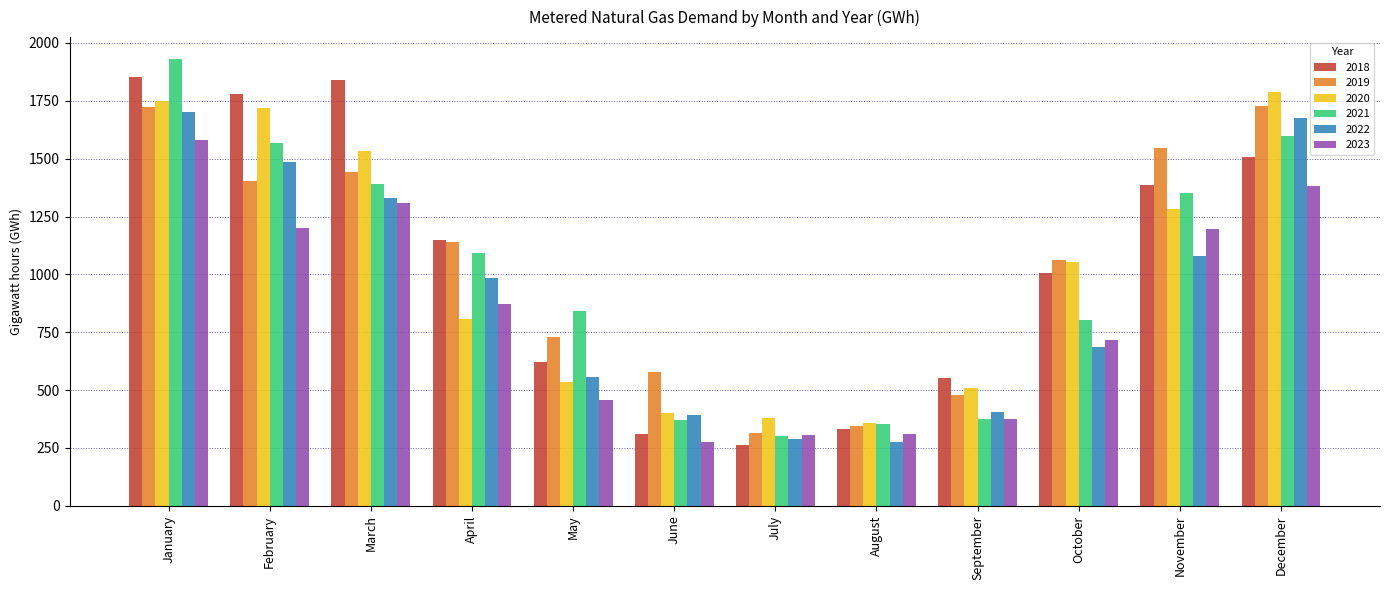

What is the difference between the second highest and minimum values in the 2022 series?

1397